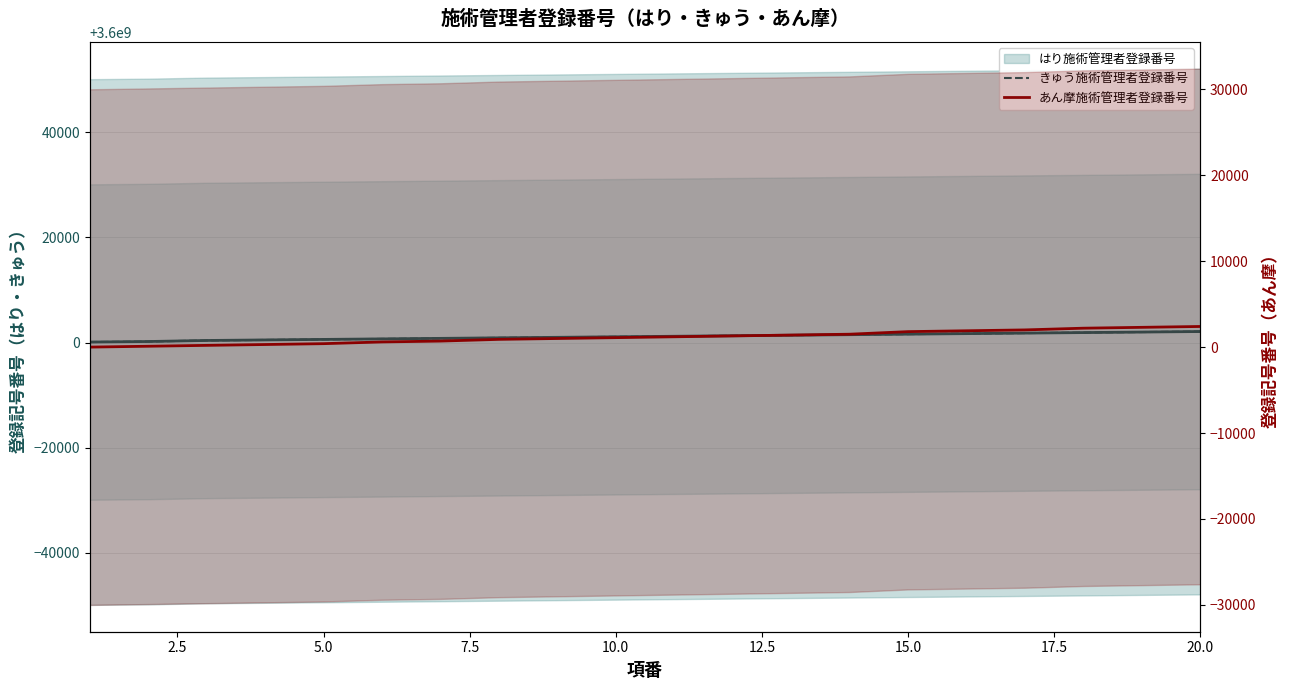

True or false: あん摩施術管理者登録番号 and きゅう施術管理者登録番号 cross at least once.

False